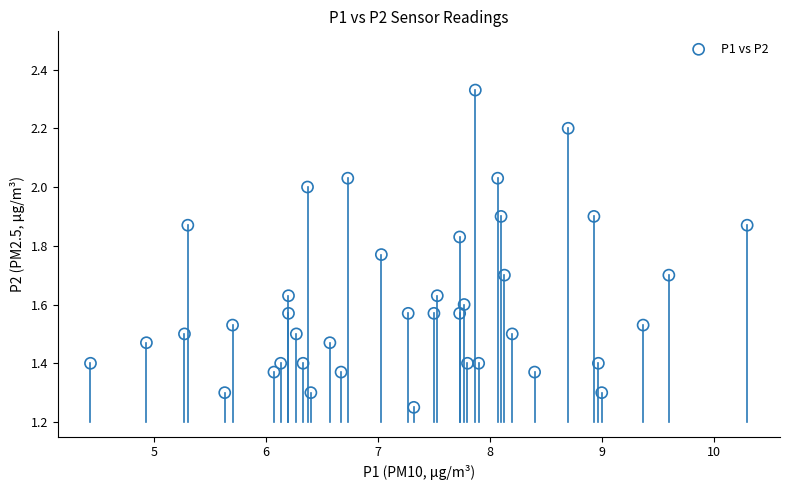

What is the range of X values (max minus min)?

5.9